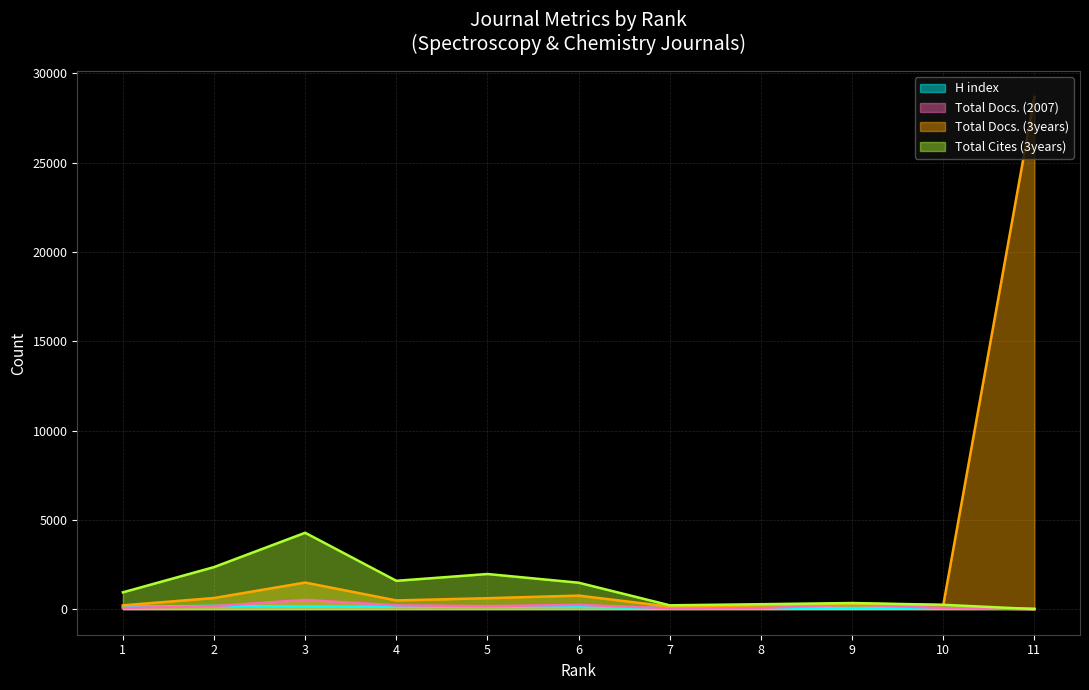

True or false: Total Cites (3years) has a value of 939 at 1.

True